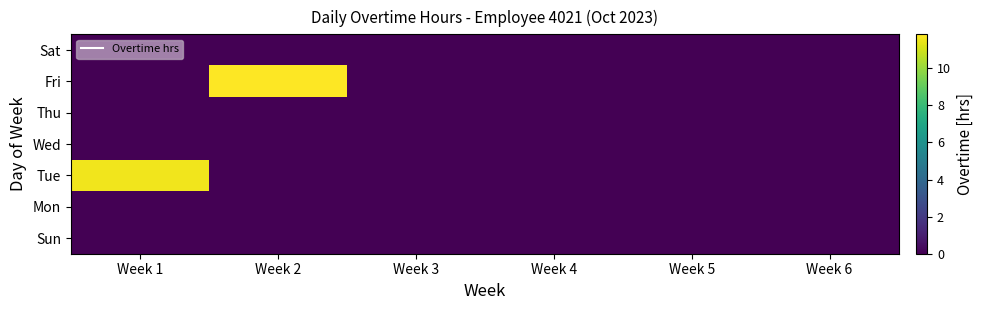

At which category does the chart reach its peak across all series?

Week 2